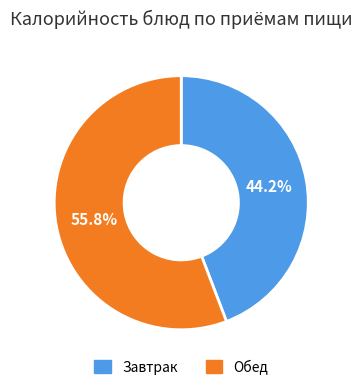

Combined, do Завтрак and Обед account for over 50%?

Yes